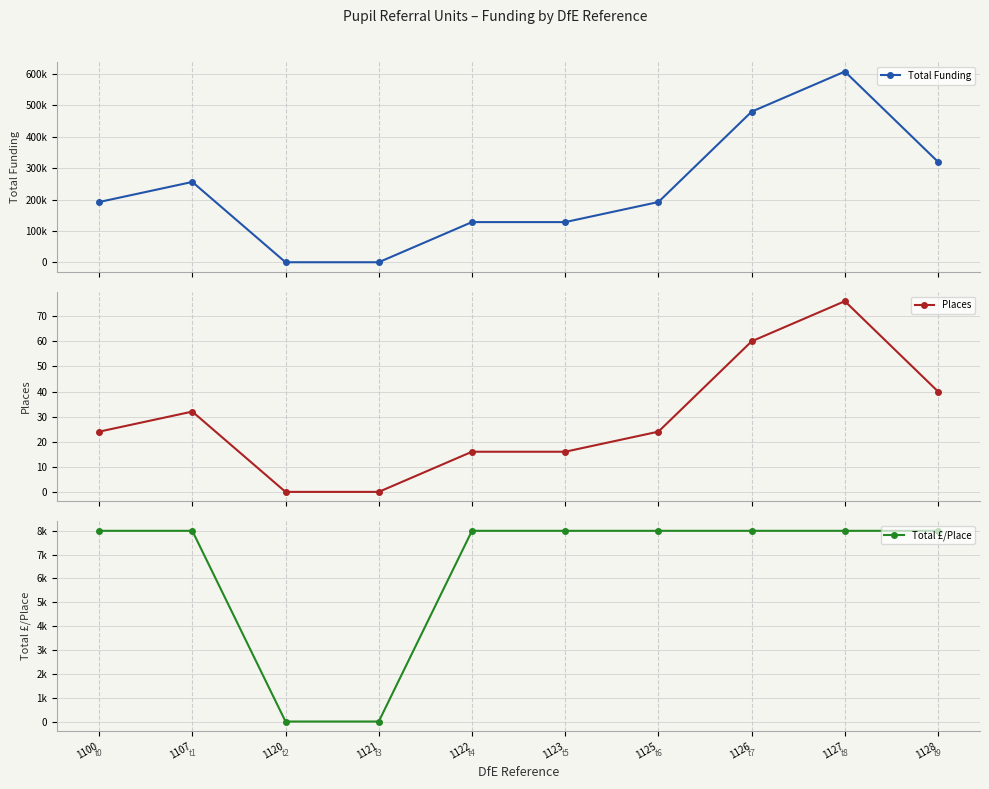

Between 1100 and 1122, which is larger?

1100